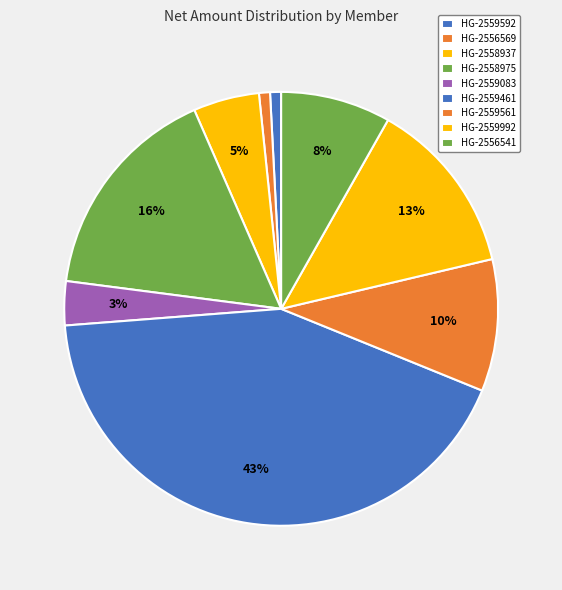

Combined, do HG-2559992 and HG-2559461 account for over 50%?

Yes